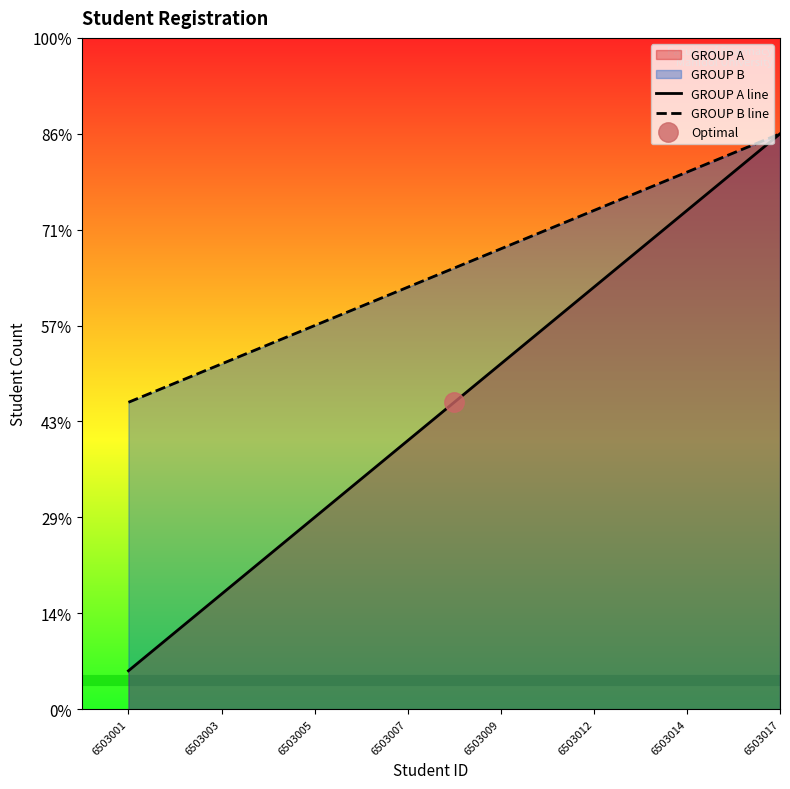

The GROUP A series shows 26 at 6503014. True or false?

True